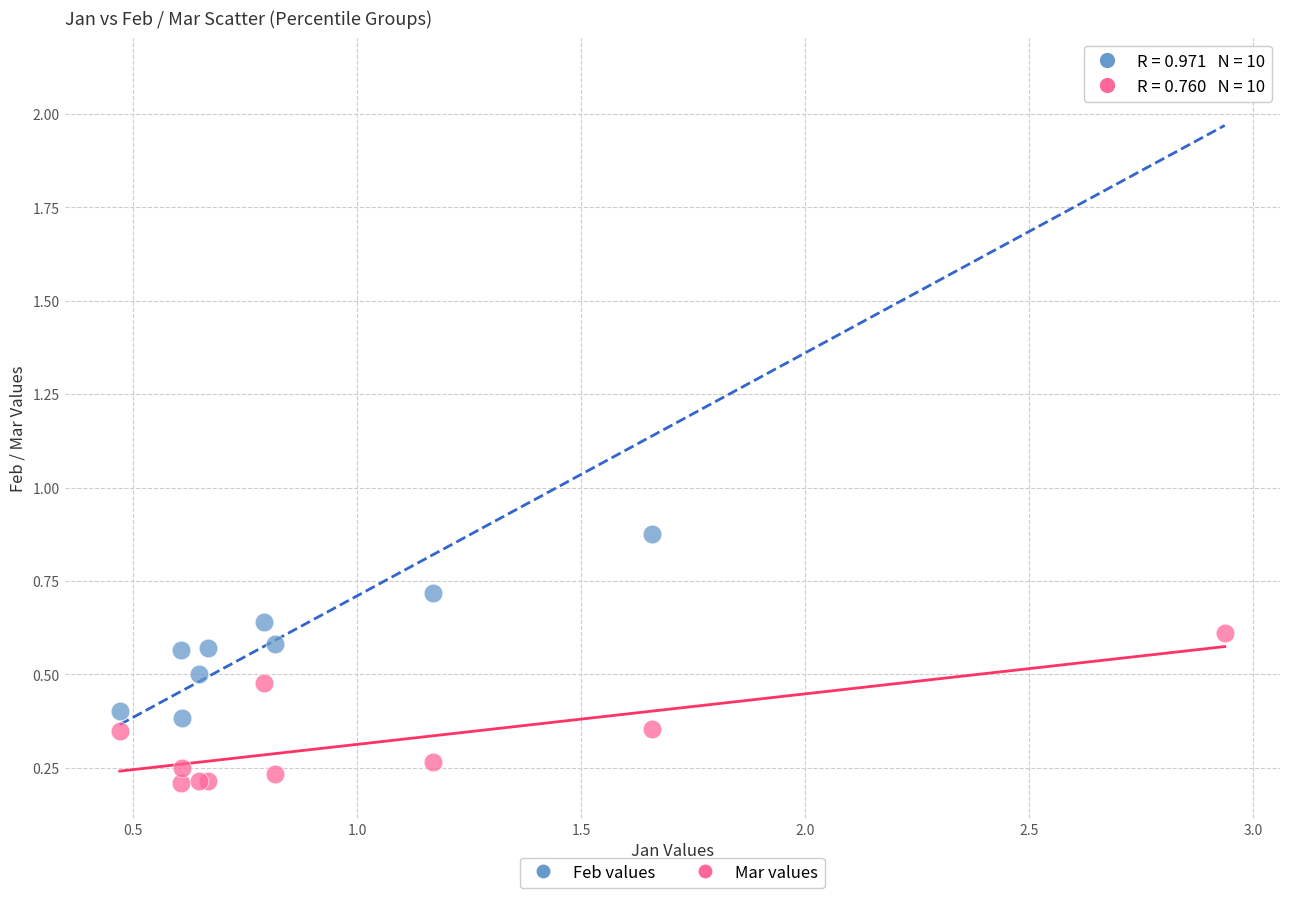

Which series contains the lowest Y value?

Mar values